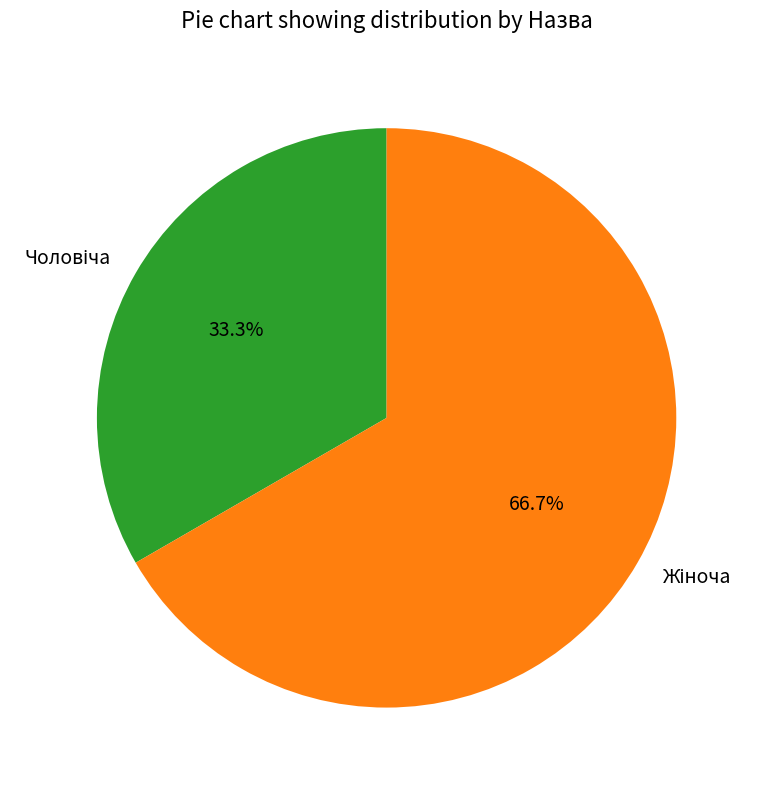

Does any single category account for the majority?

Yes